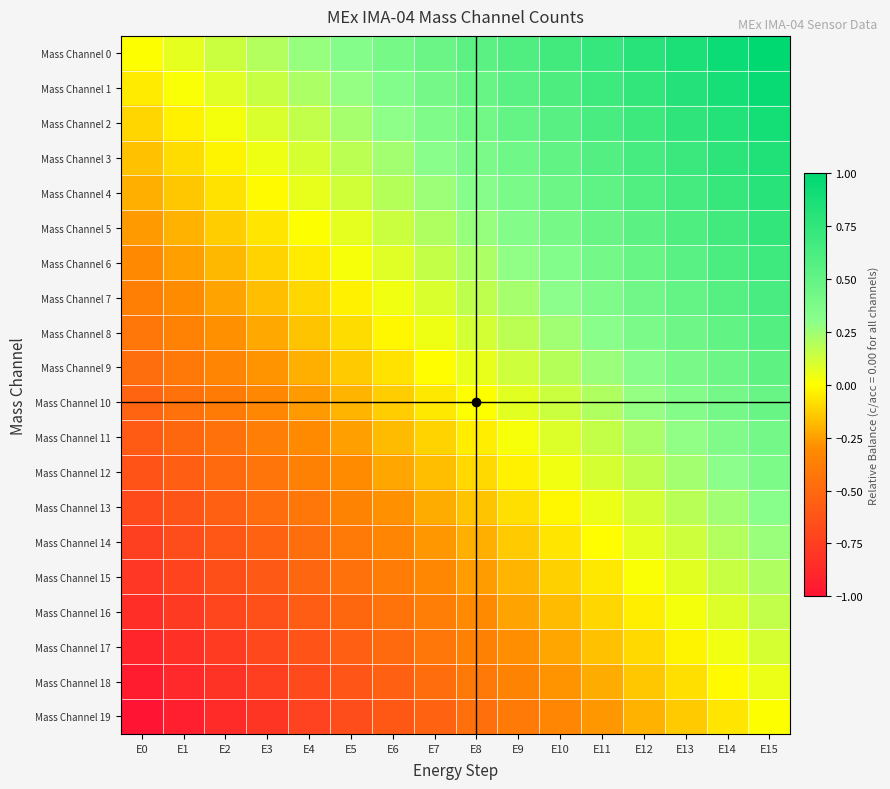

Rank the series by their maximum value, from lowest to highest.

Mass Channel 19, Mass Channel 18, Mass Channel 17, Mass Channel 16, Mass Channel 15, Mass Channel 14, Mass Channel 13, Mass Channel 12, Mass Channel 11, Mass Channel 10, Mass Channel 9, Mass Channel 8, Mass Channel 7, Mass Channel 6, Mass Channel 5, Mass Channel 4, Mass Channel 3, Mass Channel 2, Mass Channel 1, Mass Channel 0